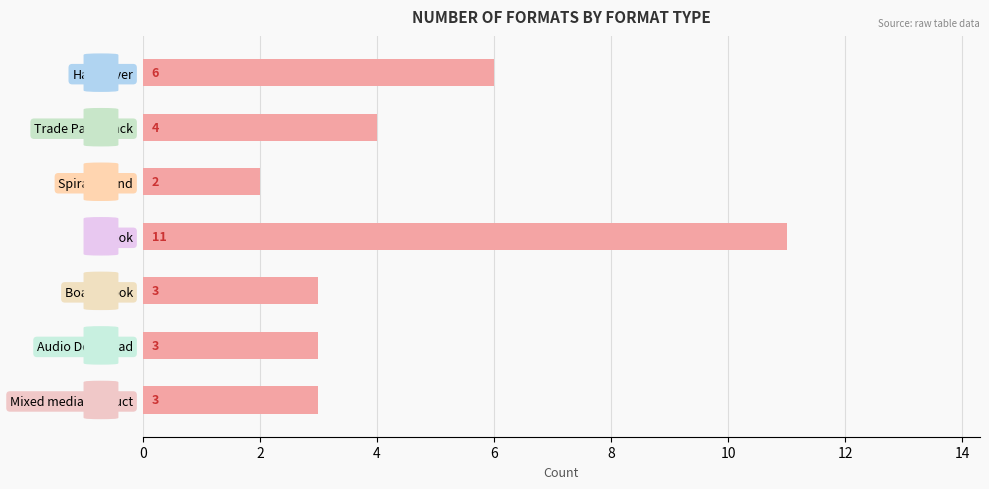

Which label corresponds to the largest value in the chart?

eBook